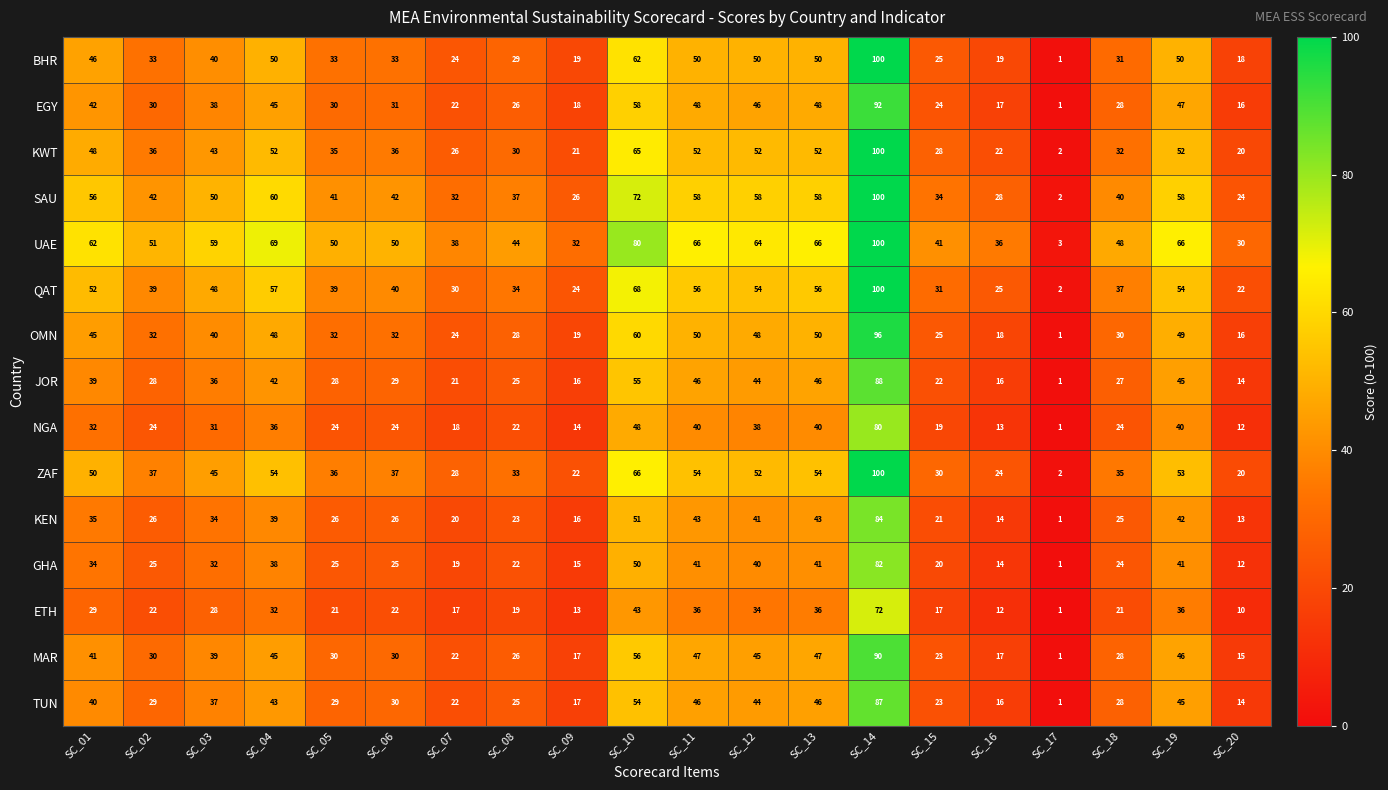

Which label corresponds to the smallest value in the chart?

SC_17